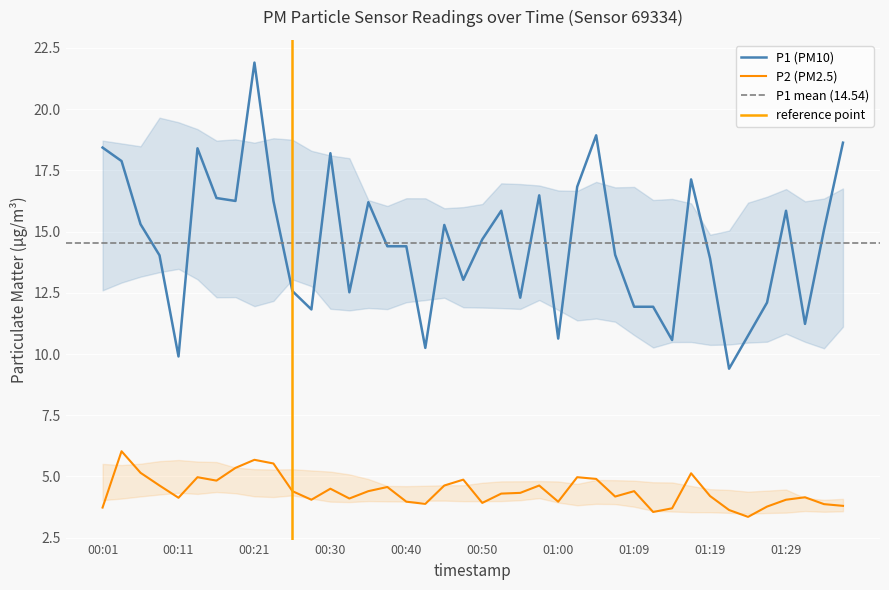

True or false: P2 and P1 cross at least once.

False